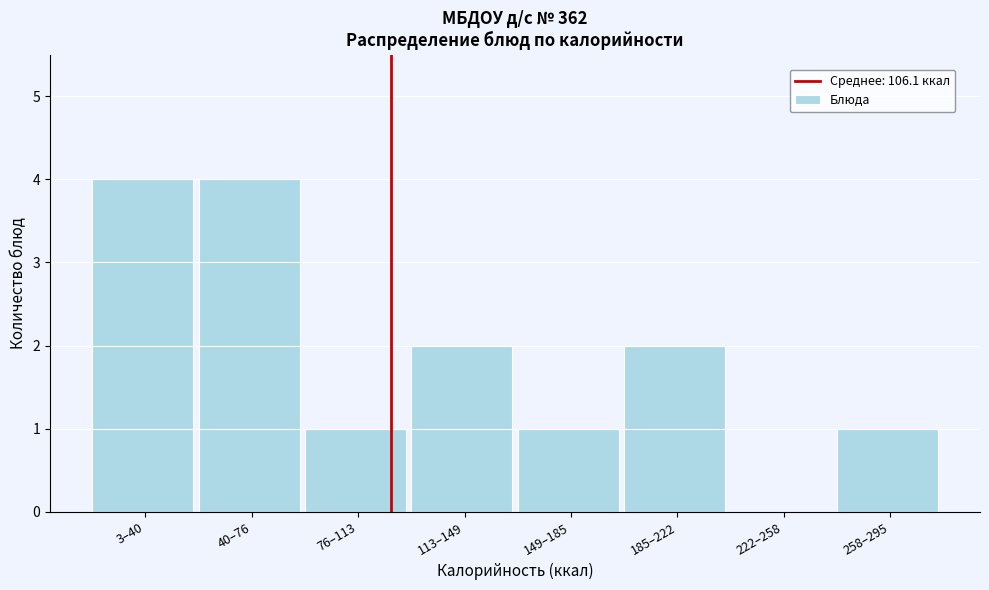

Reading left to right, transcribe all the data shown in this chart.

3–40=4	40–76=4	76–113=1	113–149=2	149–185=1	185–222=2	222–258=0	258–295=1